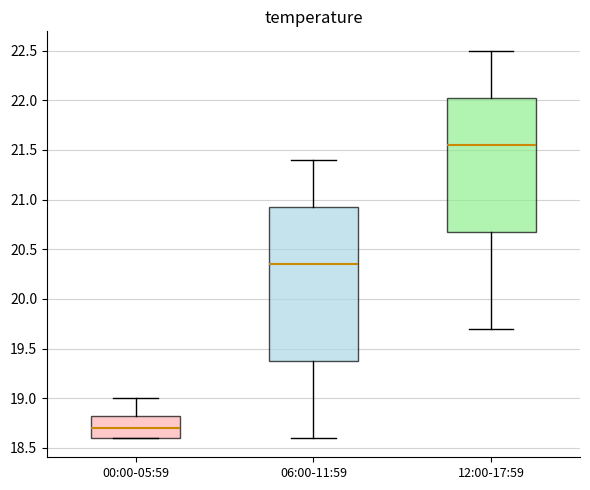

Where is the upper edge of the box for 00:00-05:59 on the y-axis? The values are not printed on the chart, so give them approximately, as read against the axis.

18.85